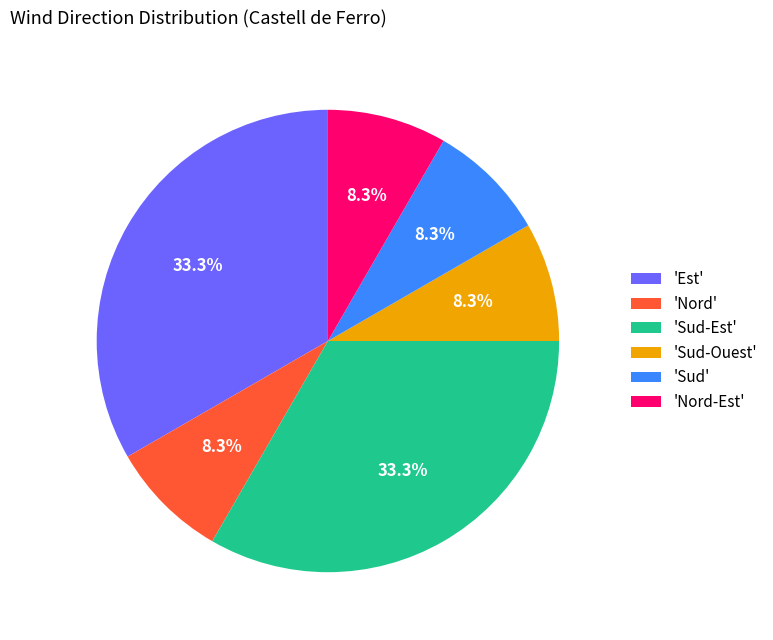

Is there any slice that represents more than half of the pie?

No